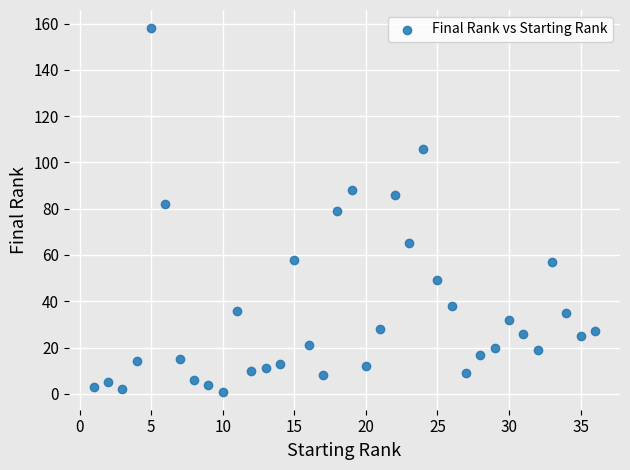

What is the range of X values (max minus min)?

35